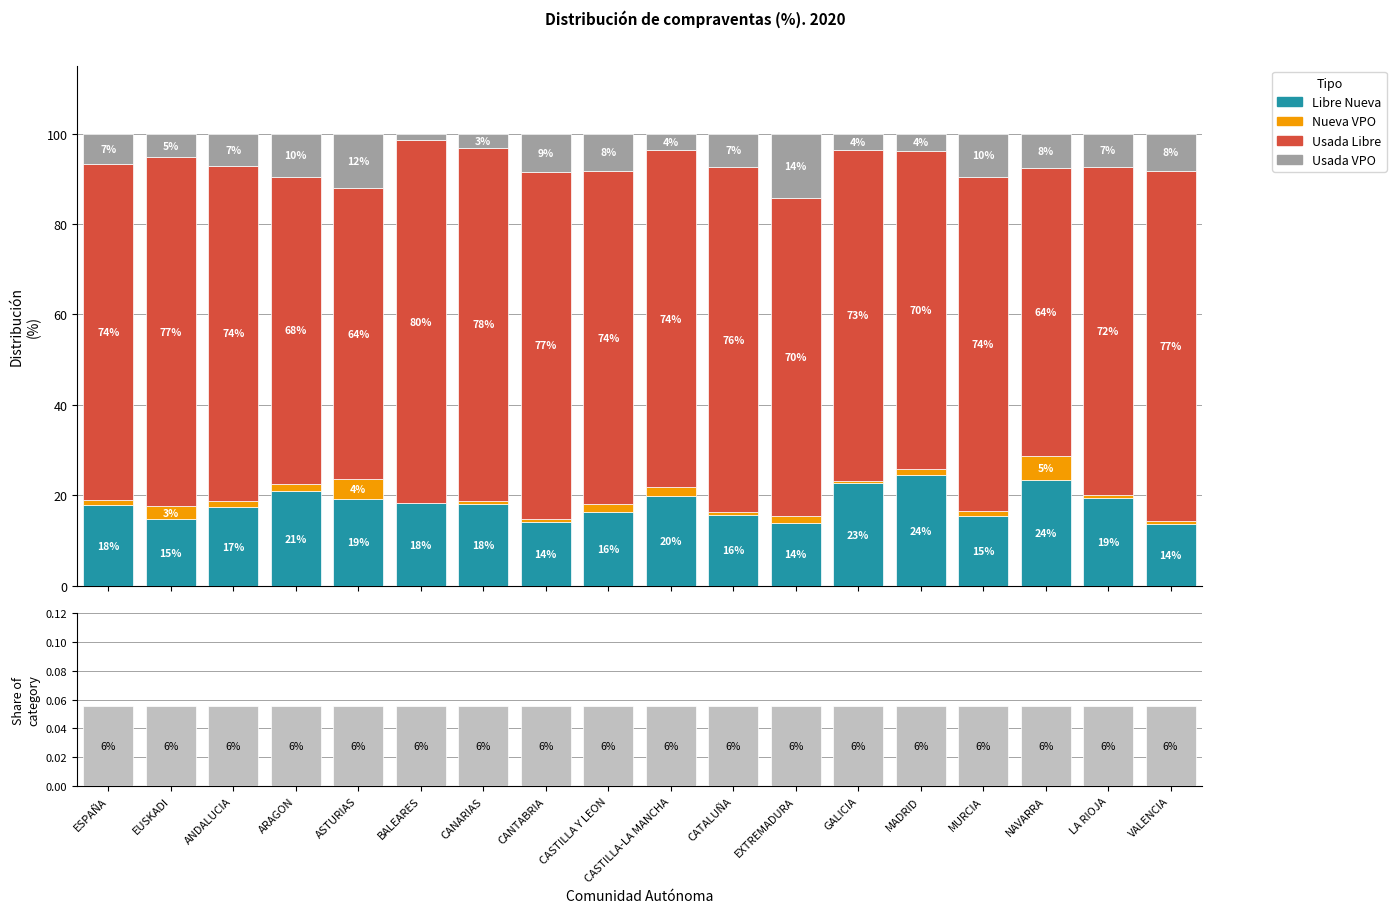

What is the total value across all series at BALEARES?

100.1